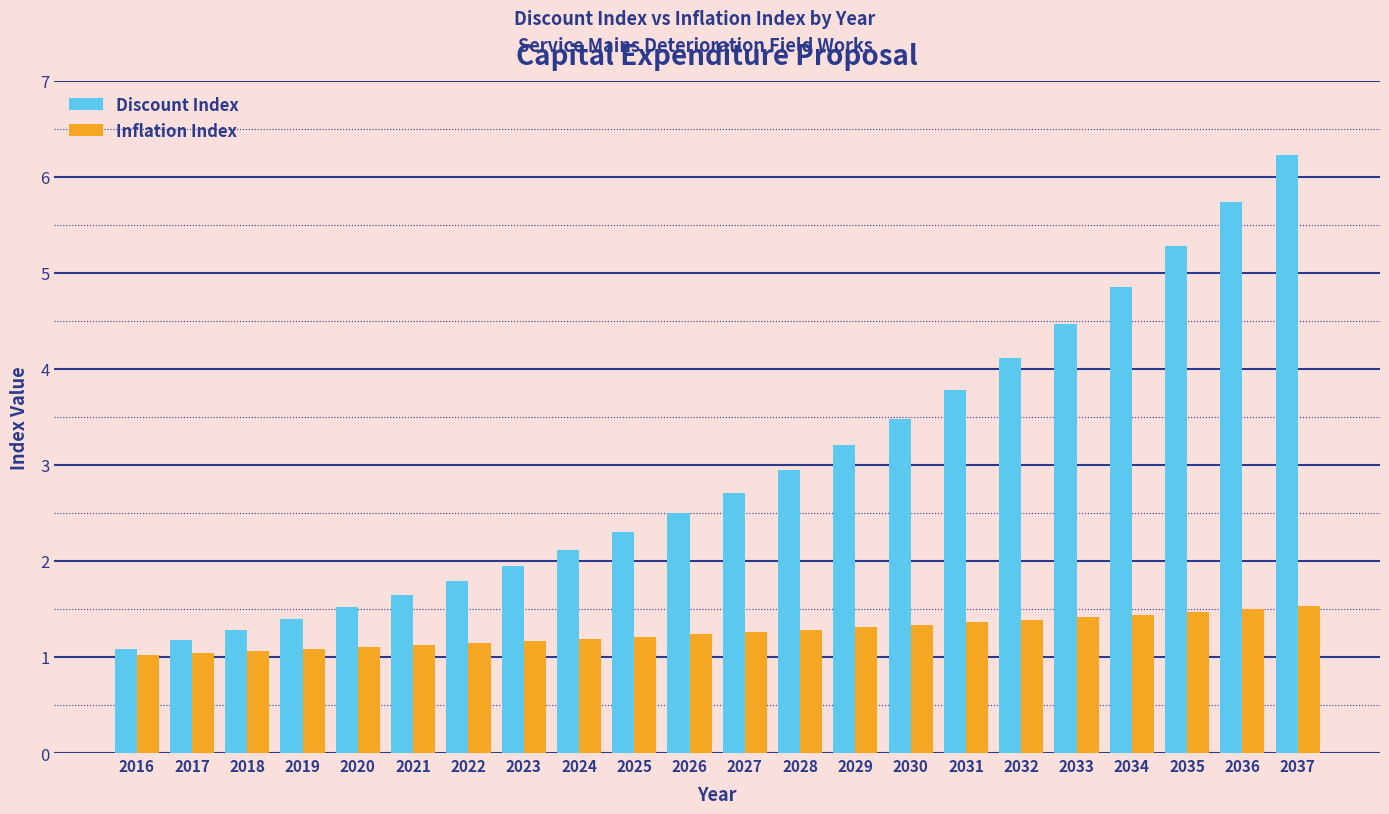

Read the Discount Index value at 2019.

1.4